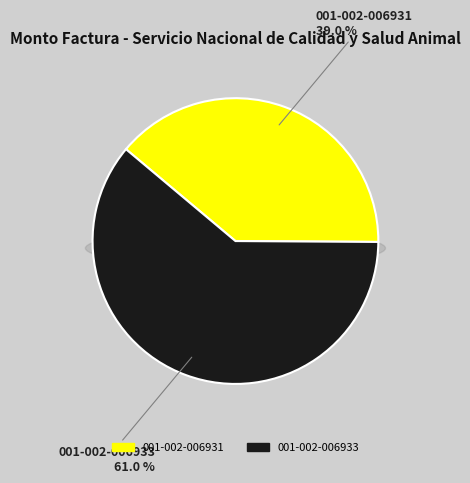

To the nearest percent, what is the combined percentage of 001-002-006933 and 001-002-006931?

100%